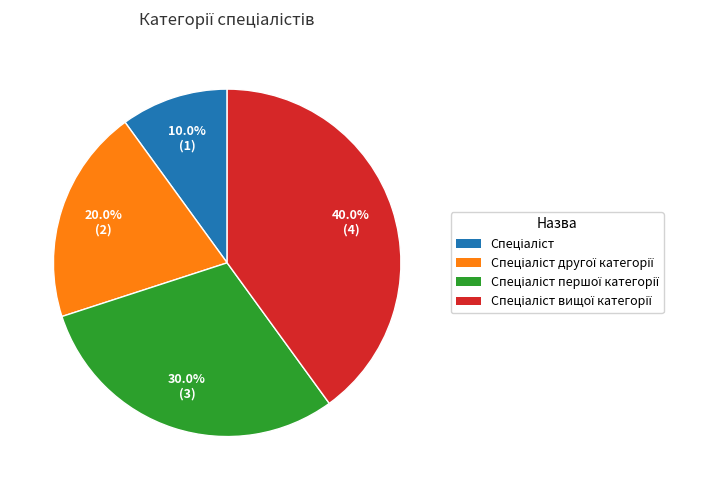

Count the number of slices in the pie.

4